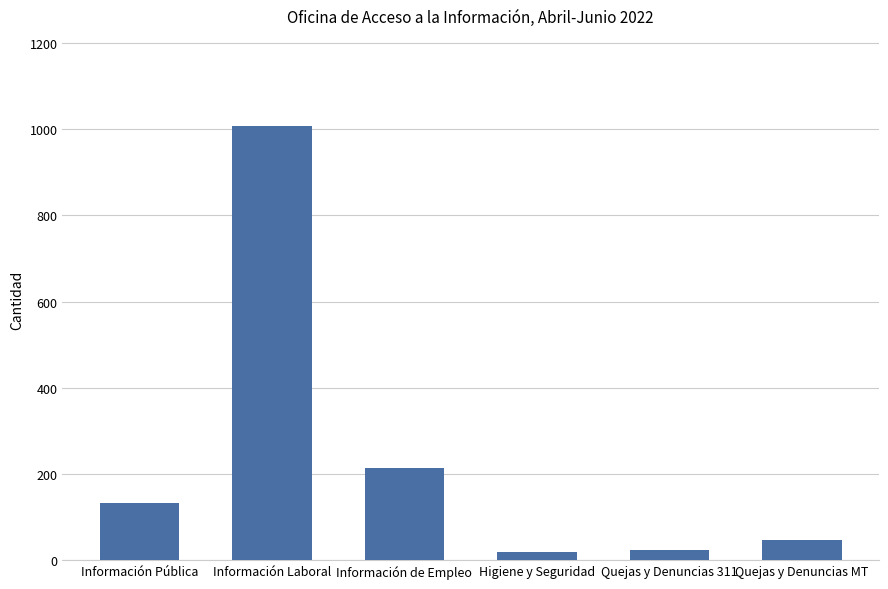

What is the maximum value shown in the chart?

1008